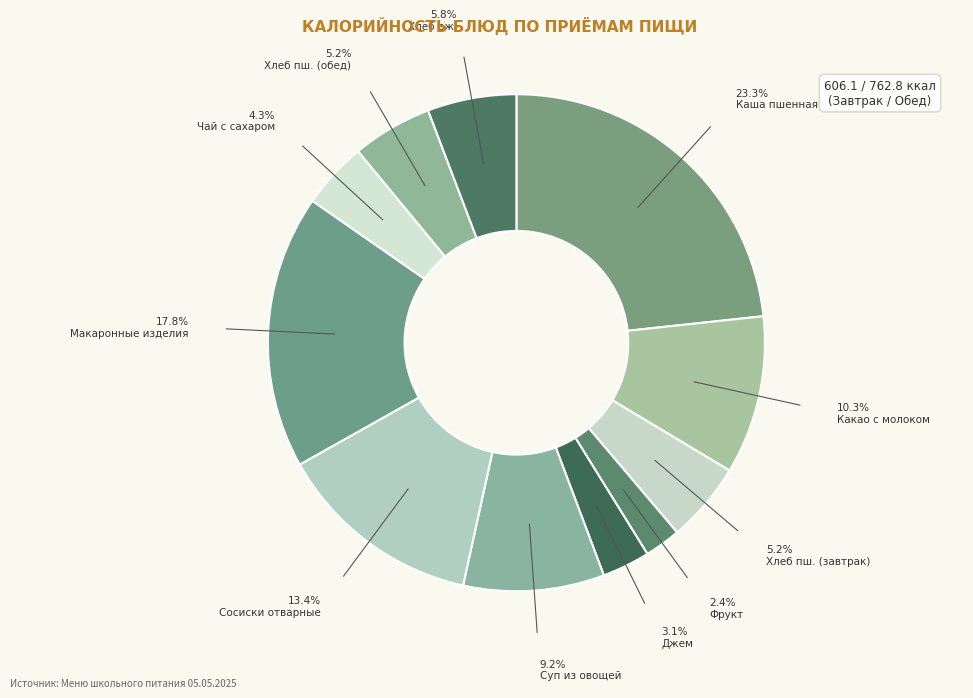

To the nearest percent, what portion does Суп из овощей represent?

9%